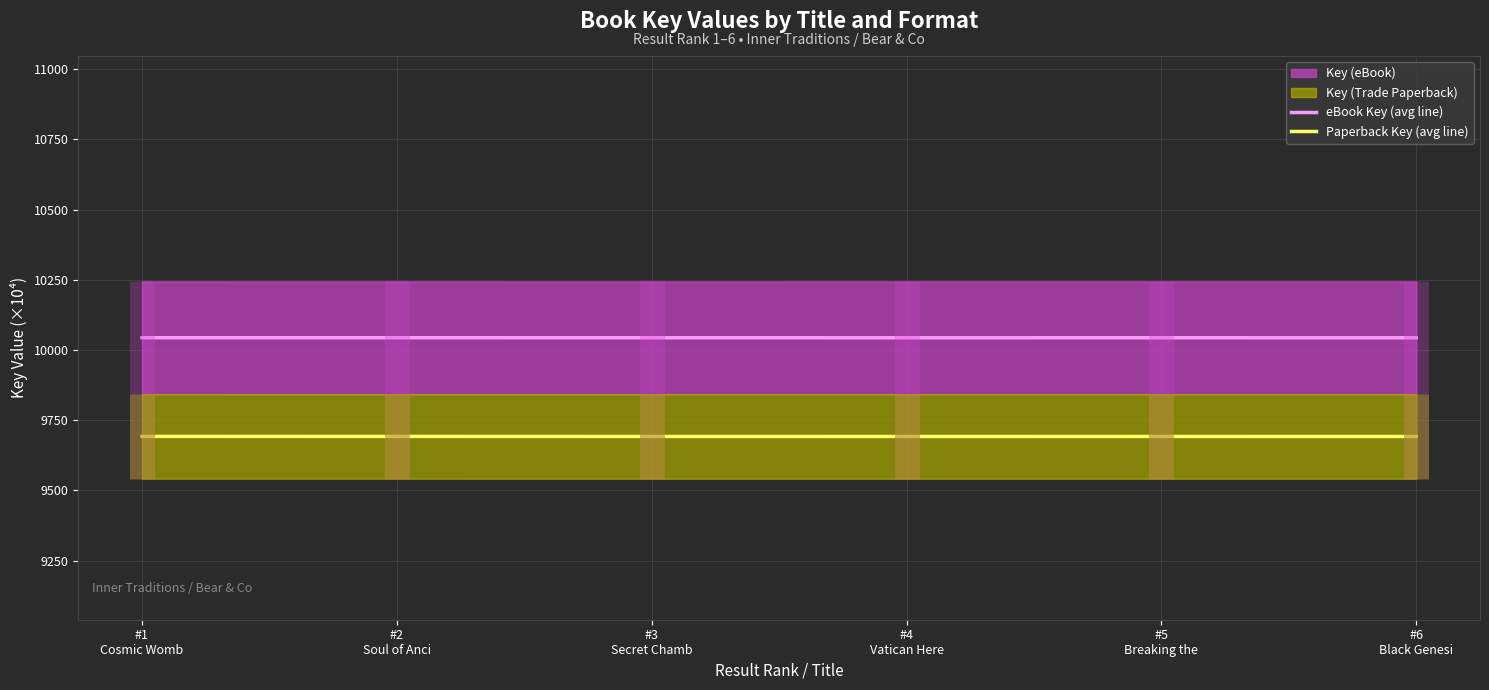

Reading left to right, list all the values displayed in this chart.

eBook Key (avg line): 10043.8	10043.8	10043.6	10043.6	10043.6	10043.6
Paperback Key (avg line): 9692.3	9692.3	9692.1	9692.1	9692.1	9692.0